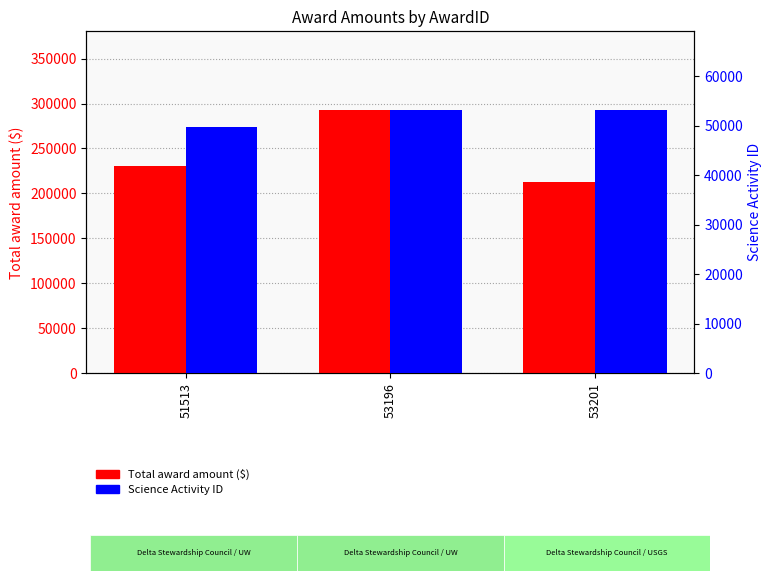

Which series has the largest total across all categories?

Total award amount ($)